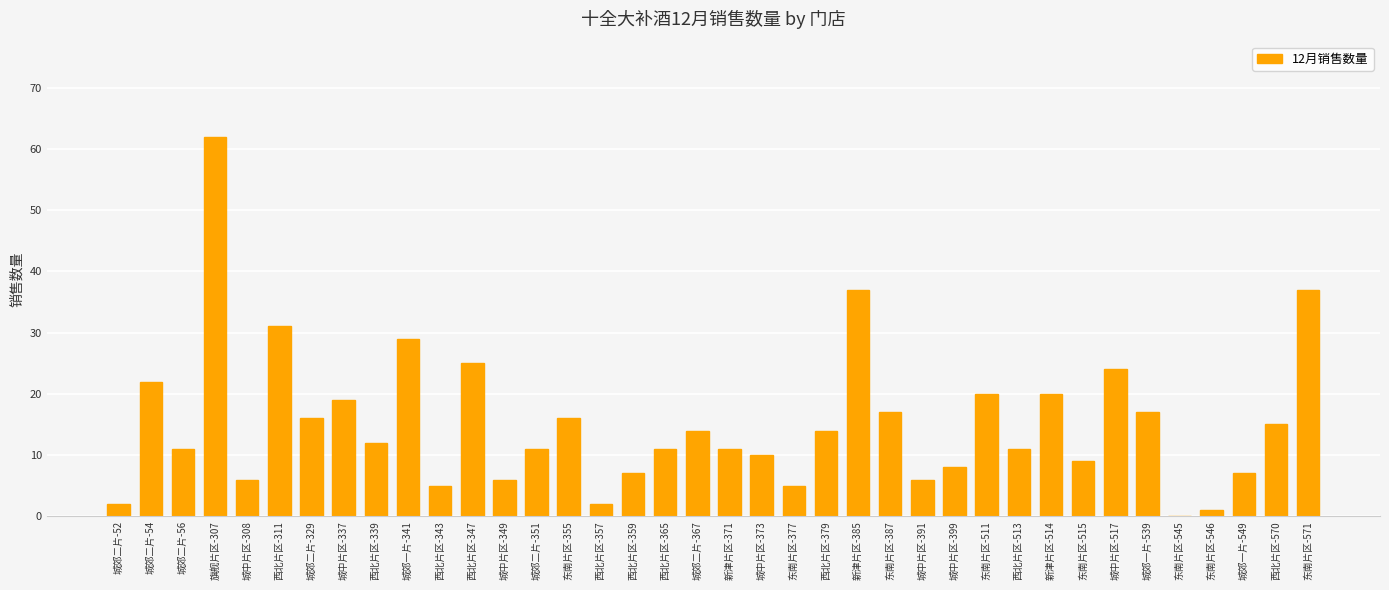

What is the sum of all values?

576